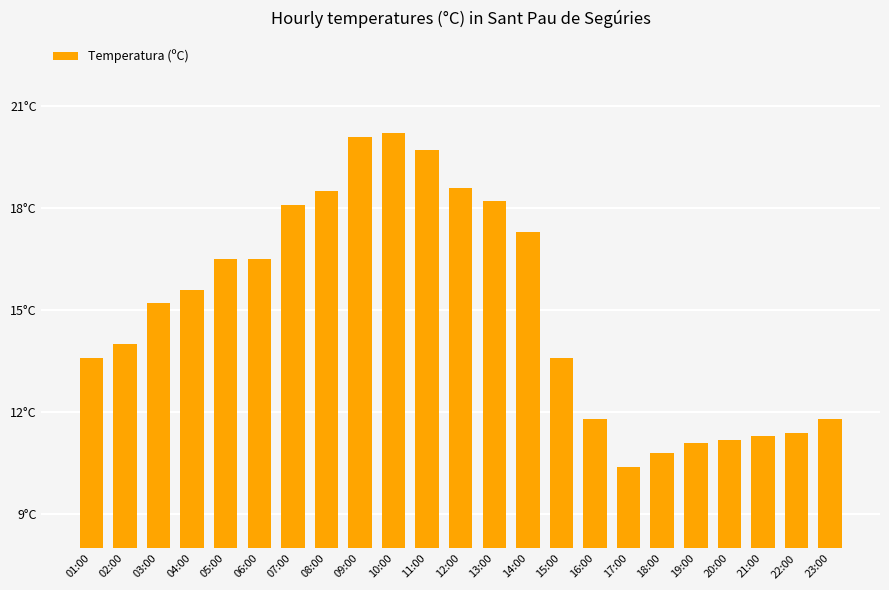

Are the bars horizontal?

No